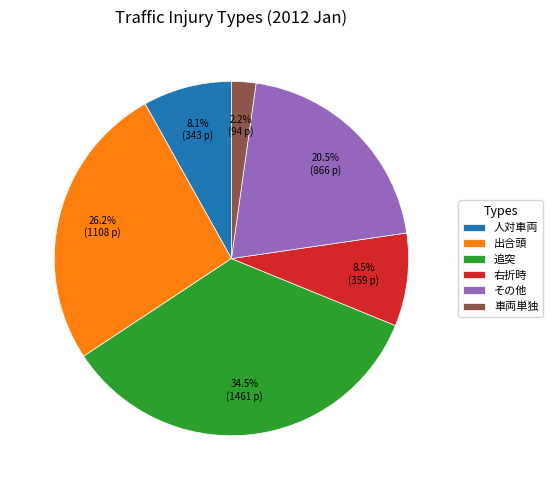

Is it true that 右折時 is 1% of the pie?

False